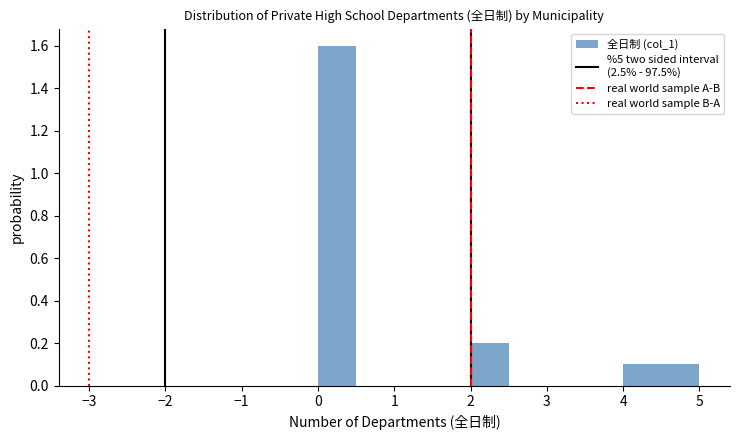

How tall is the bar that spans 4.5 to 5.0 on the x-axis? The values are not printed on the chart, so give them approximately, as read against the axis.

0.1